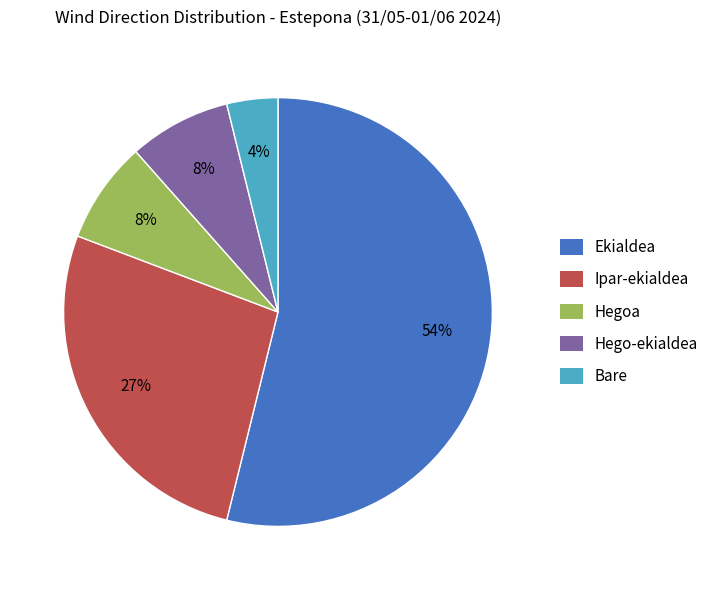

To the nearest percent, what is the average slice percentage?

20%